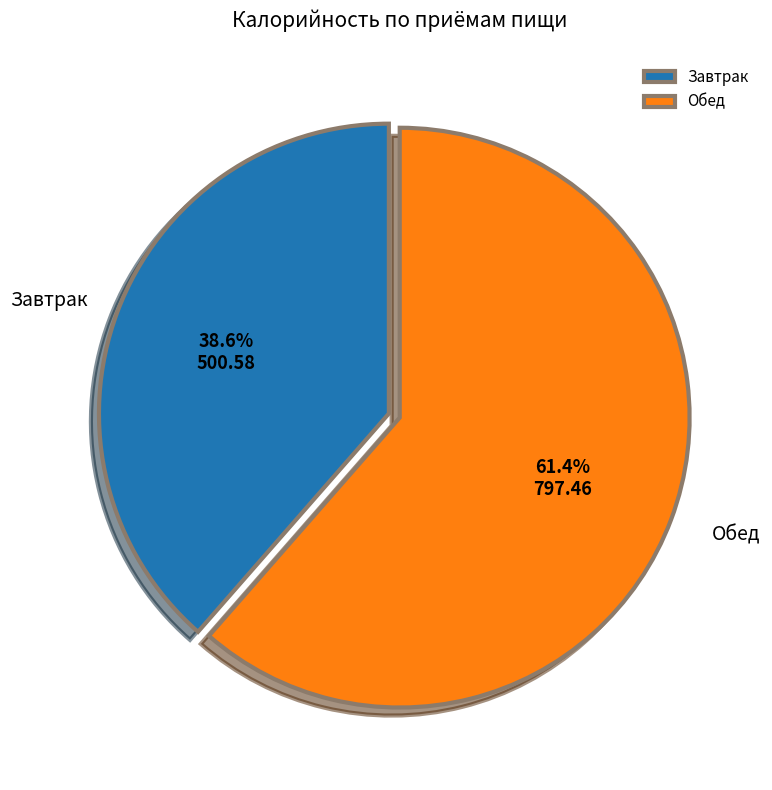

Which slice is the largest?

Обед